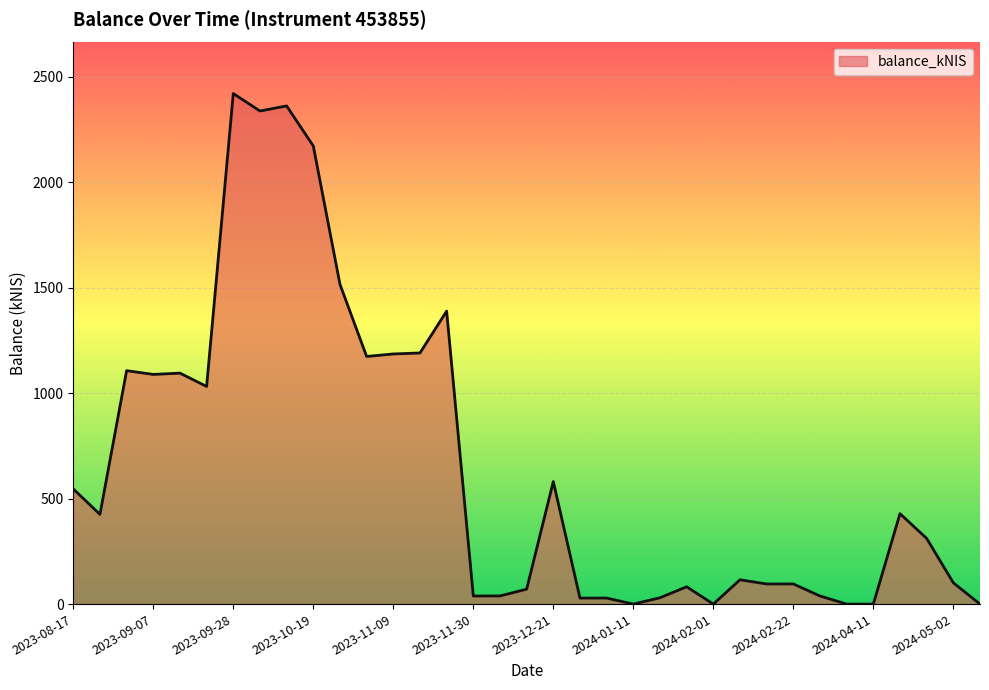

What is the difference between the maximum and minimum values?

2420.6